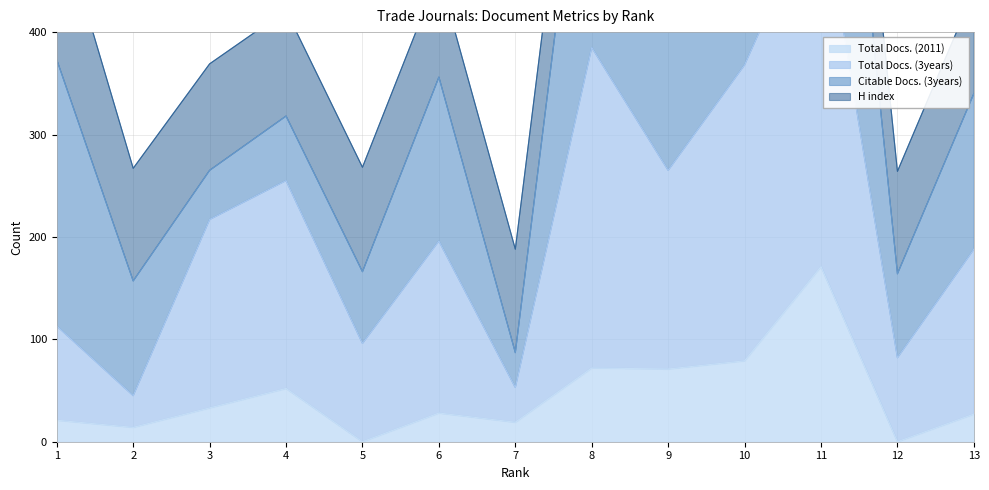

Which series has the largest range (max minus min)?

Total Docs. (3years)